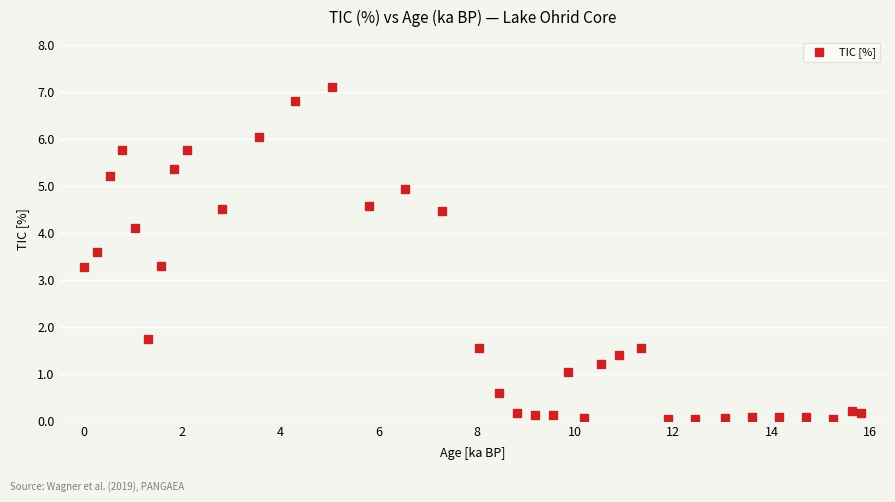

What is the range of Y values (max minus min)?

7.1